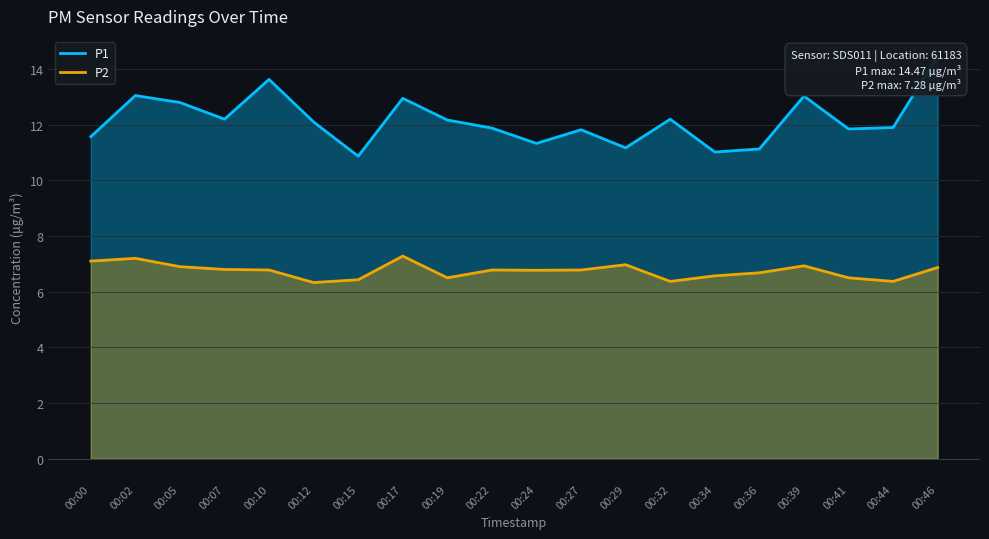

Reading left to right, list all the values displayed in this chart.

P1: 11.6	13.1	12.8	12.2	13.6	12.1	10.9	12.9	12.2	11.9	11.3	11.8	11.2	12.2	11.0	11.1	13.0	11.8	11.9	14.5
P2: 7.1	7.2	6.9	6.8	6.8	6.3	6.4	7.3	6.5	6.8	6.8	6.8	7.0	6.4	6.6	6.7	6.9	6.5	6.4	6.9